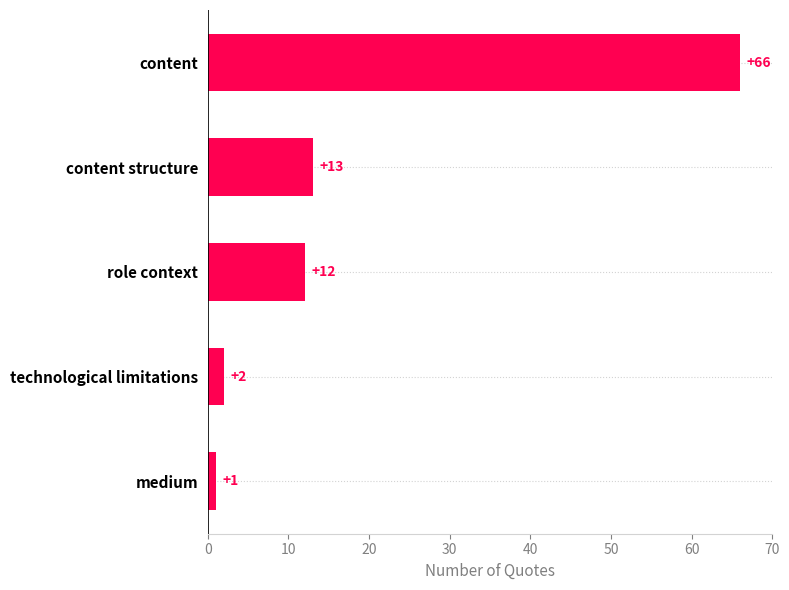

The chart shows a value of 13 at content structure. True or false?

True